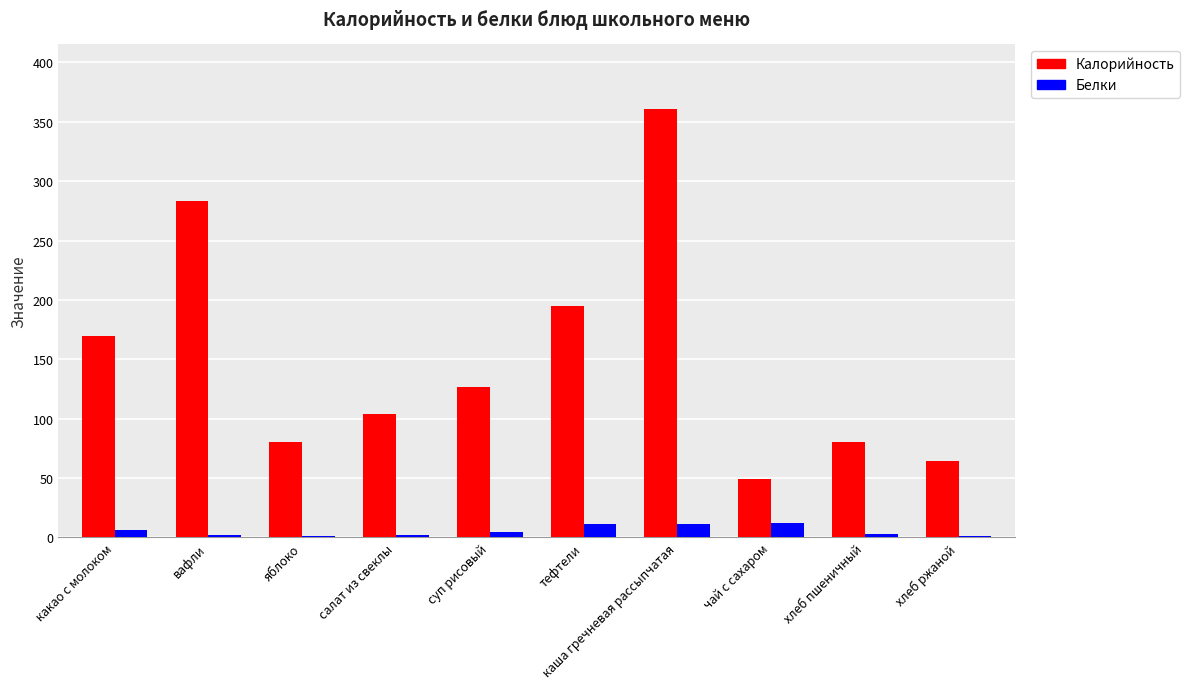

Which label corresponds to the largest value in the chart?

каша гречневая рассыпчатая